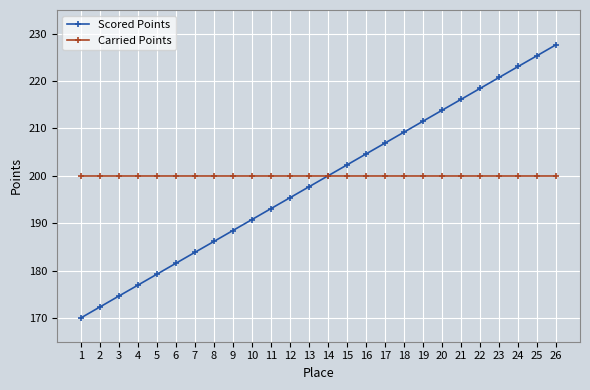

Rank the series by their average value, from highest to lowest.

Carried Points, Scored Points